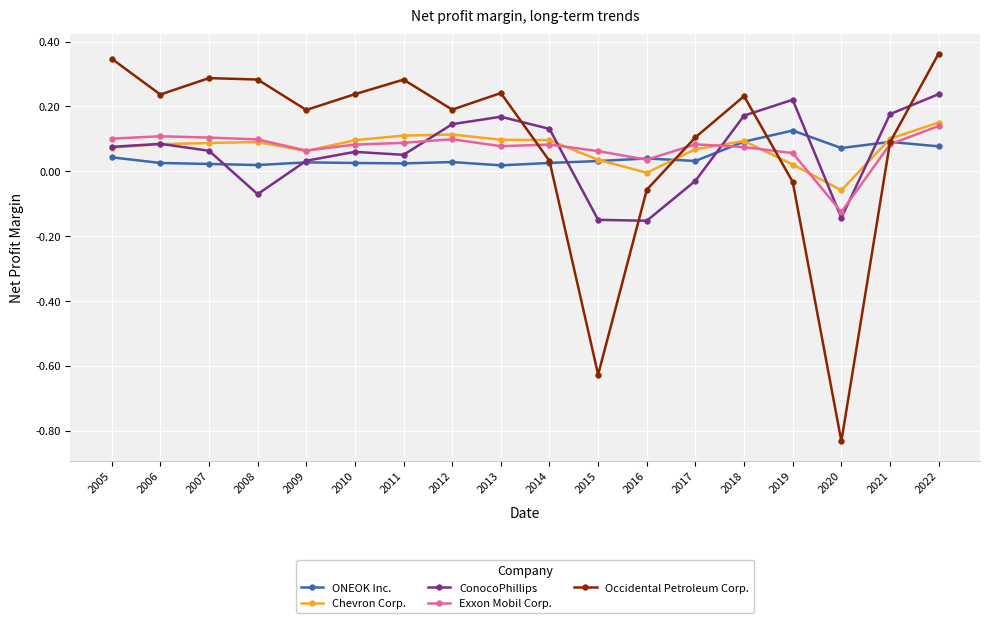

At which category does the chart reach its minimum across all series?

2020